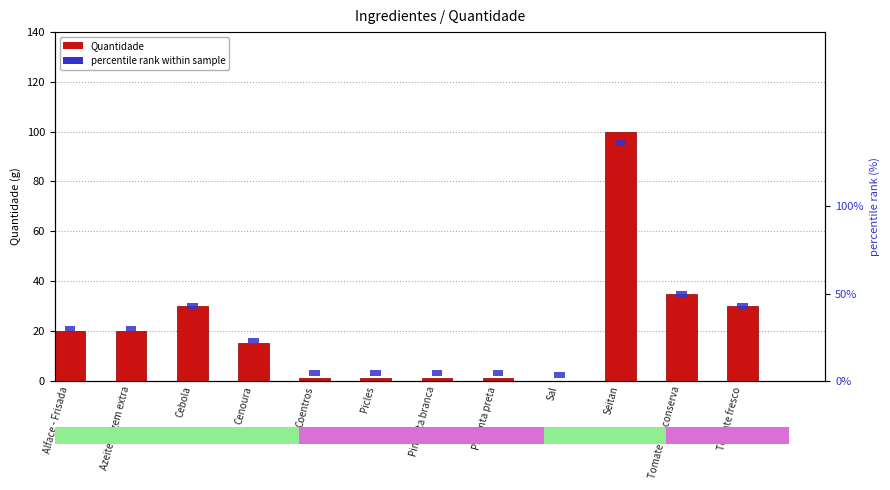

What is the label of the 6th bar from the left?

Picles